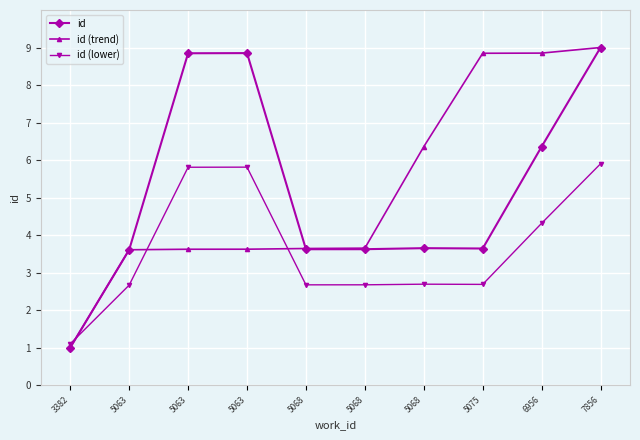

Which series ends up on top after the final intersection of id (trend) and id?

id (trend)